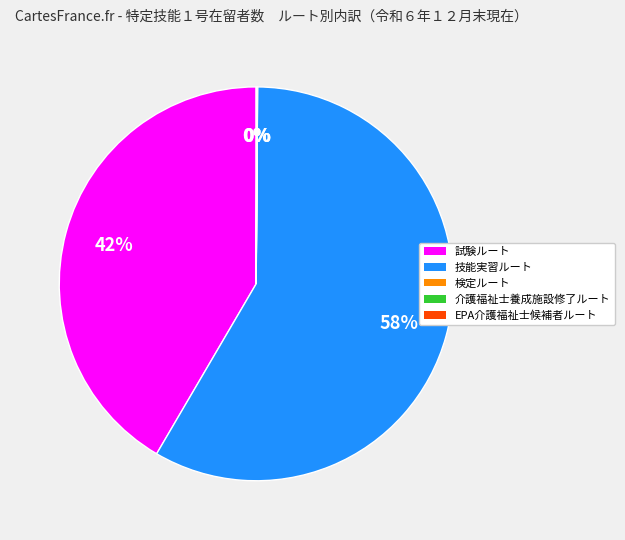

What percentage is the 試験ルート slice, to the nearest percent?

42%